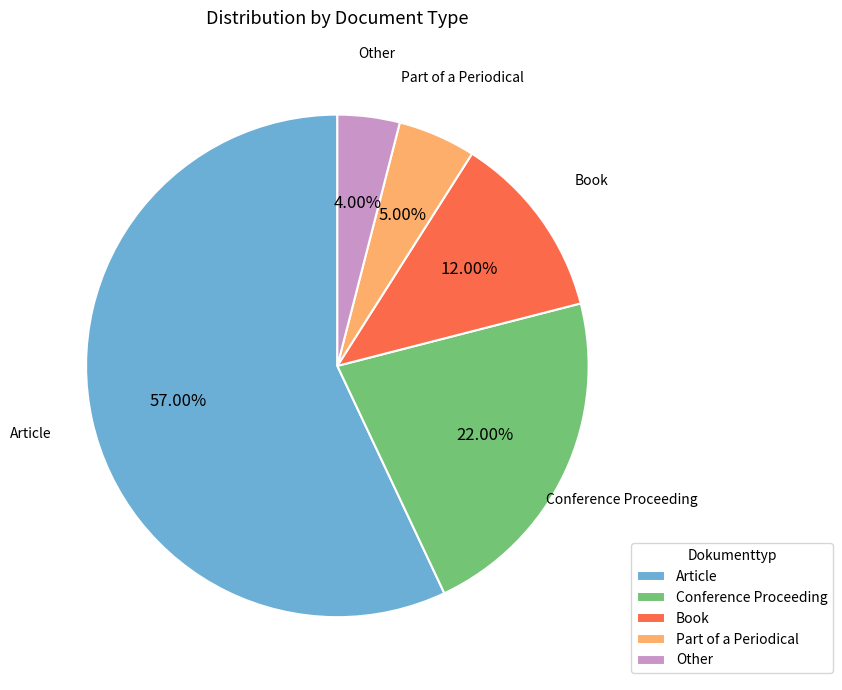

Rank the categories by value from highest to lowest.

Article, Conference Proceeding, Book, Part of a Periodical, Other